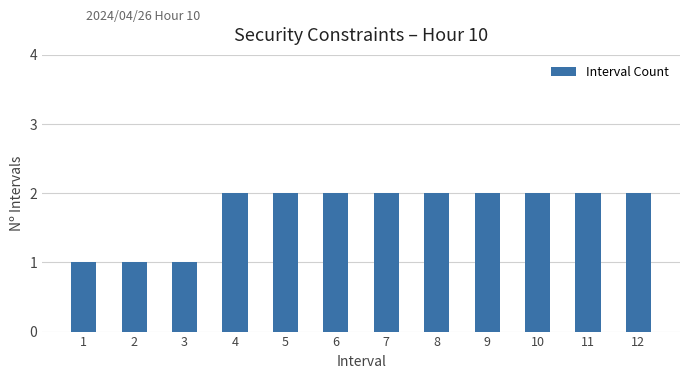

Reading left to right, extract all data points from this chart.

1	1	1	2	2	2	2	2	2	2	2	2